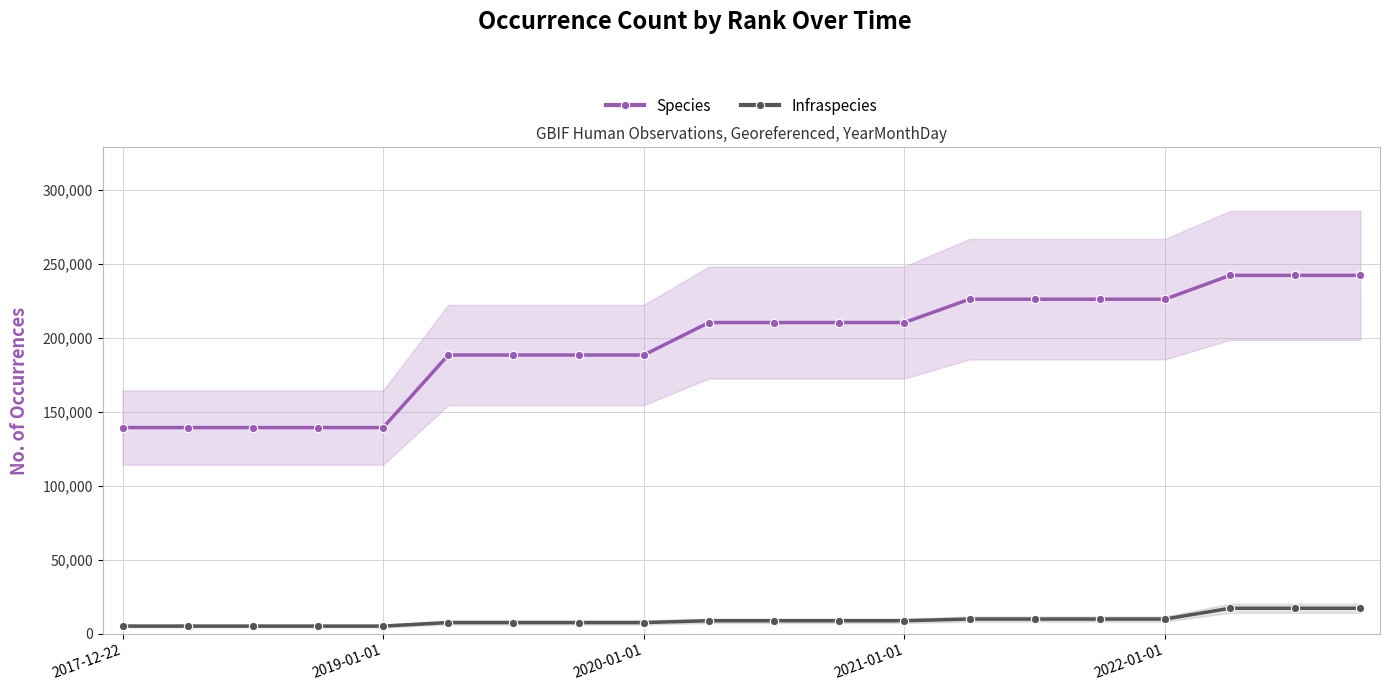

The value of Species at 2019-01-01 is 55096. True or false?

False